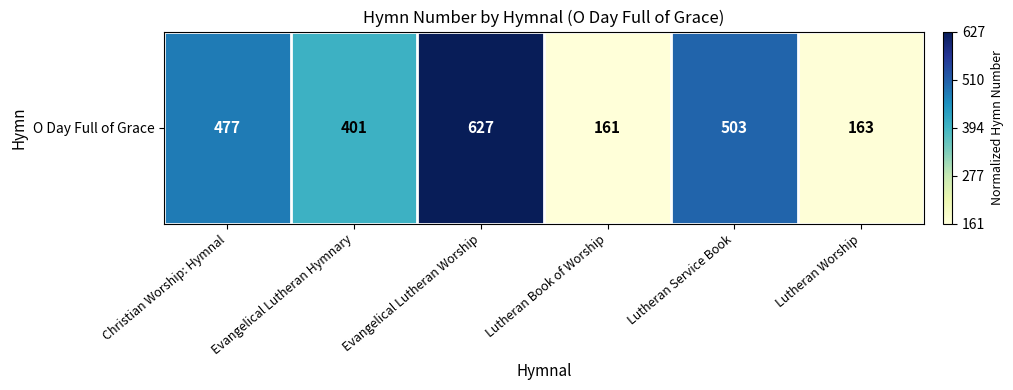

Reading right to left, extract all data points from this chart.

0.0	0.7	0.0	1.0	0.5	0.7